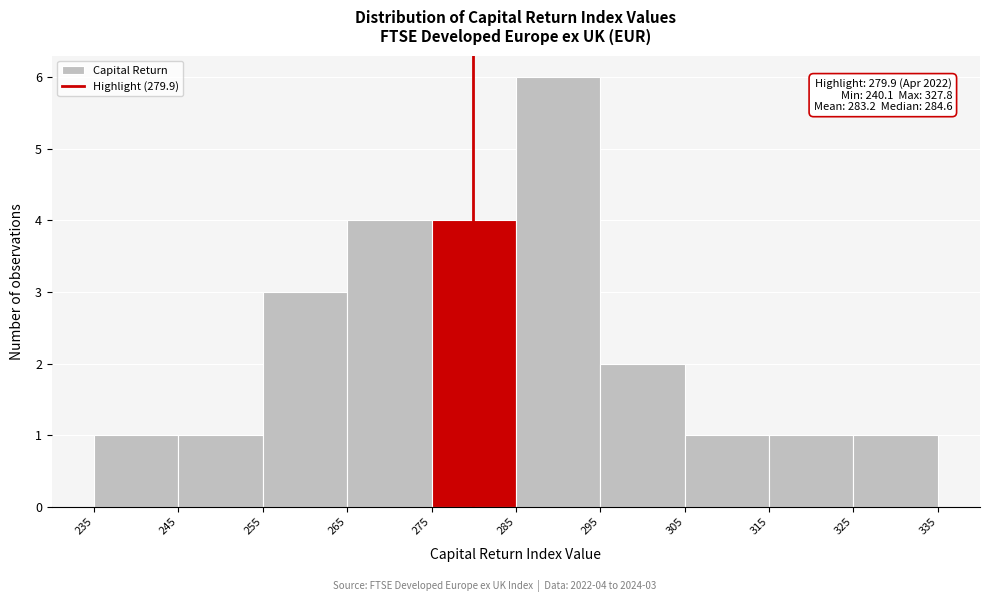

Over which range of the x-axis is the bar tallest?

285 to 295